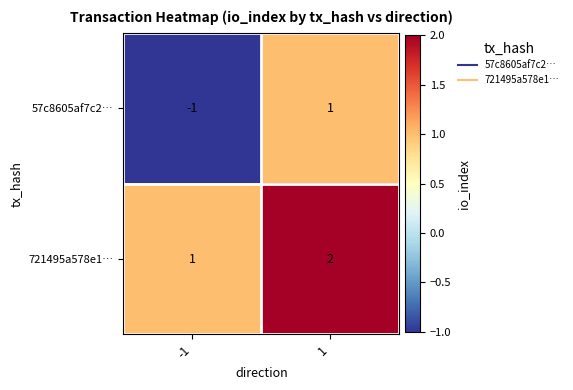

Rank the series by their maximum value, from lowest to highest.

57c8605af7c2…, 721495a578e1…